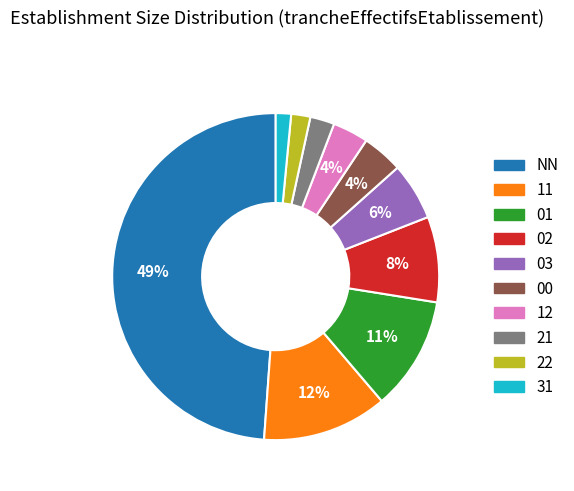

What percentage is the 12 slice, to the nearest percent?

4%